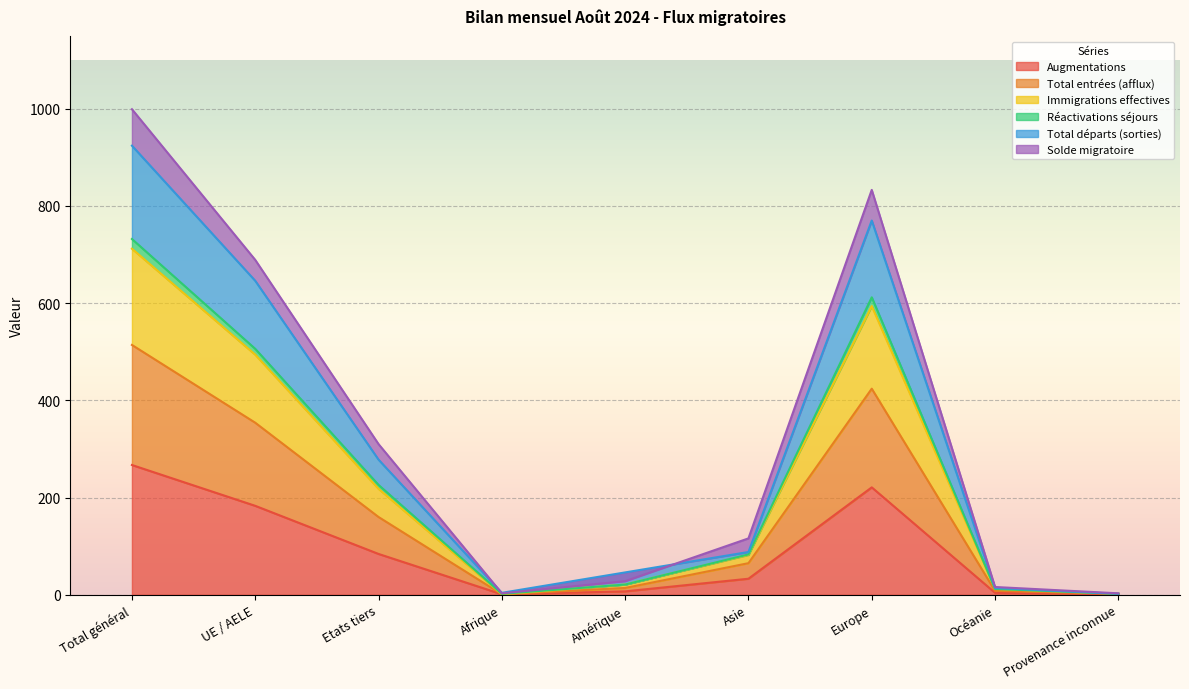

What is the sum of all Augmentations values?

801